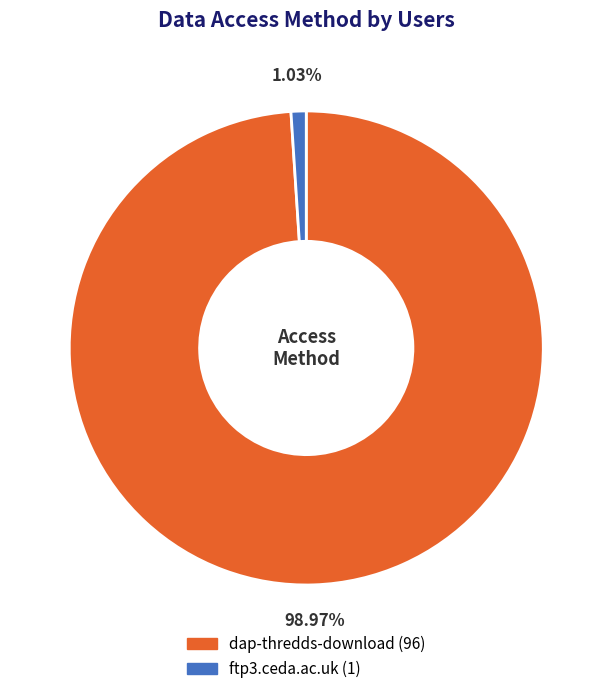

To the nearest percent, what is the difference between the largest and smallest slice percentages?

98%